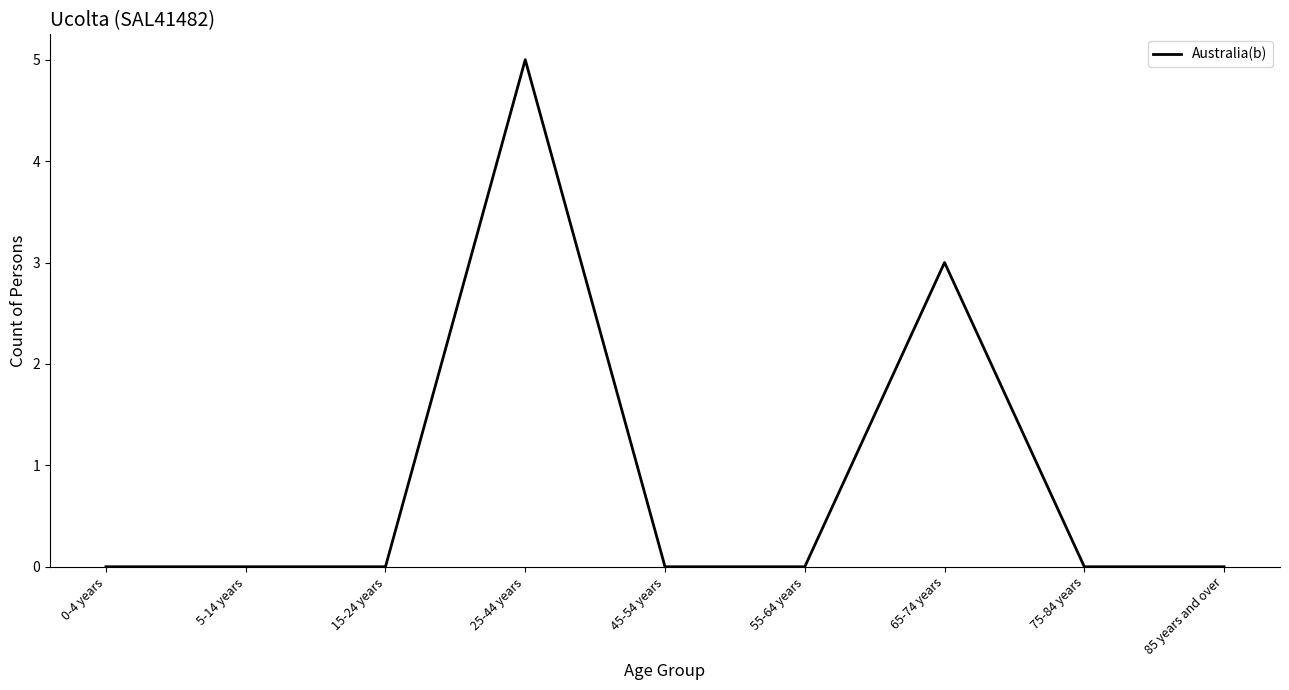

Reading left to right, what are all the values shown in this chart?

0-4 years=0	5-14 years=0	15-24 years=0	25-44 years=5	45-54 years=0	55-64 years=0	65-74 years=3	75-84 years=0	85 years and over=0